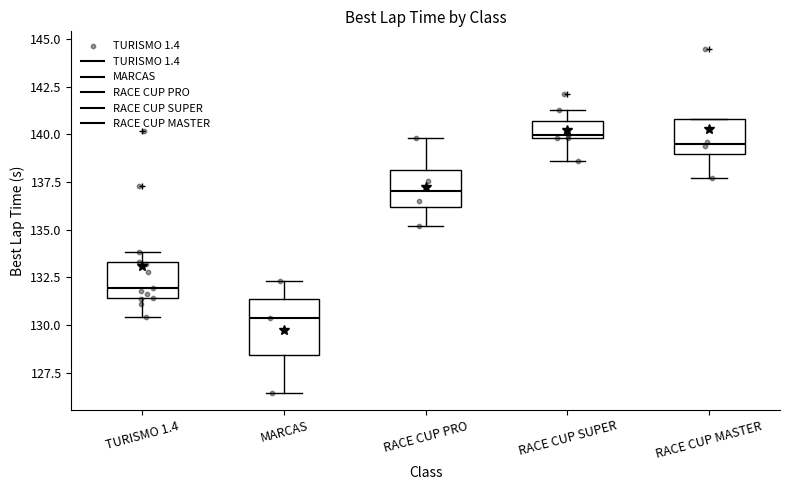

Reading left to right, read every box against the y-axis: the position of its median line, the range the box covers, and the ends of its whiskers. The values are not printed on the chart, so give them approximately, as read against the axis.

TURISMO 1.4: median 132.0, box 131.5 to 133.5, whiskers 130.5 to 134.0
MARCAS: median 130.5, box 128.5 to 131.5, whiskers 126.5 to 132.5
RACE CUP PRO: median 137.0, box 136.0 to 138.0, whiskers 135.0 to 140.0
RACE CUP SUPER: median 140.0 (just above the box's lower edge), box 140.0 to 140.5, whiskers 138.5 to 141.5
RACE CUP MASTER: median 139.5, box 139.0 to 141.0, whiskers 137.5 to 141.0